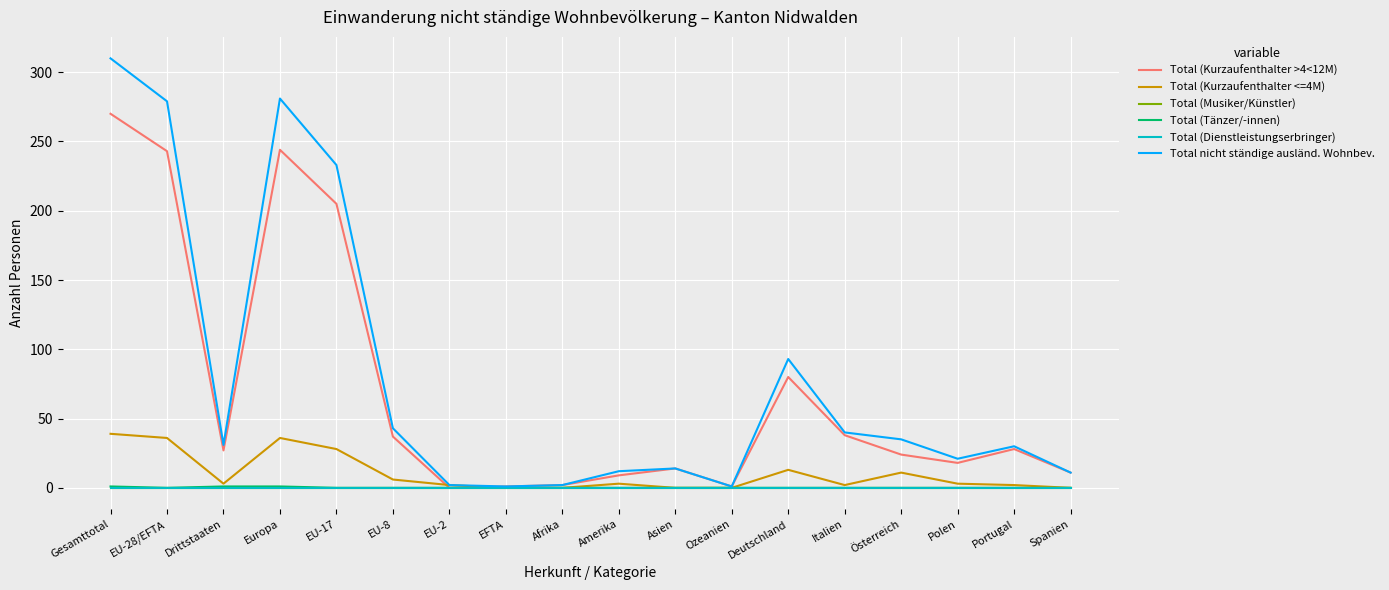

At which category does Total (Kurzaufenthalter >4<12M) reach its first local peak?

Europa